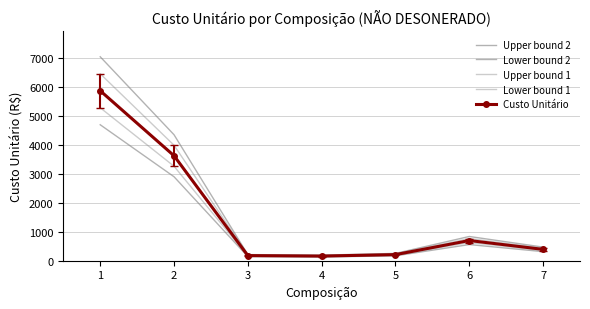

True or false: Custo Unitário and Upper bound 2 intersect in this chart.

False